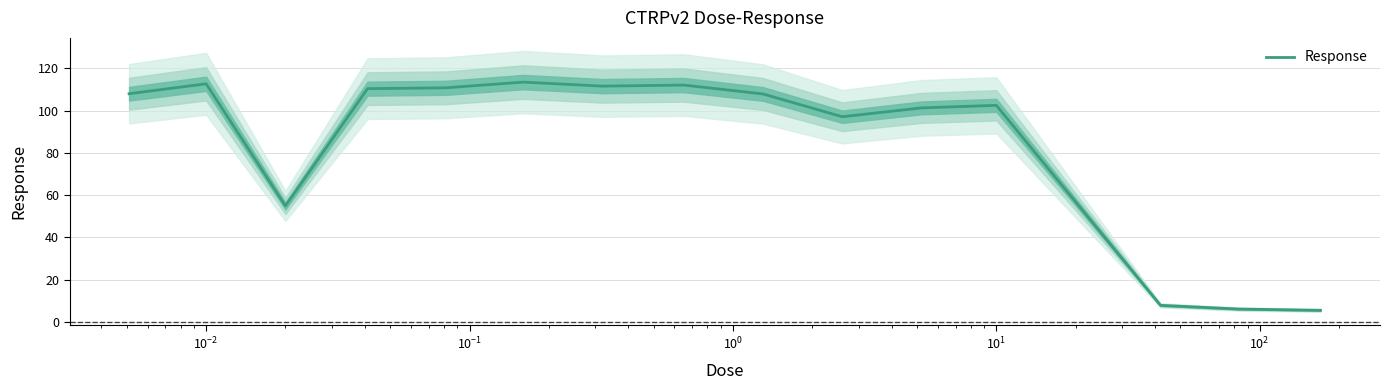

What is the maximum value for Response?

113.5